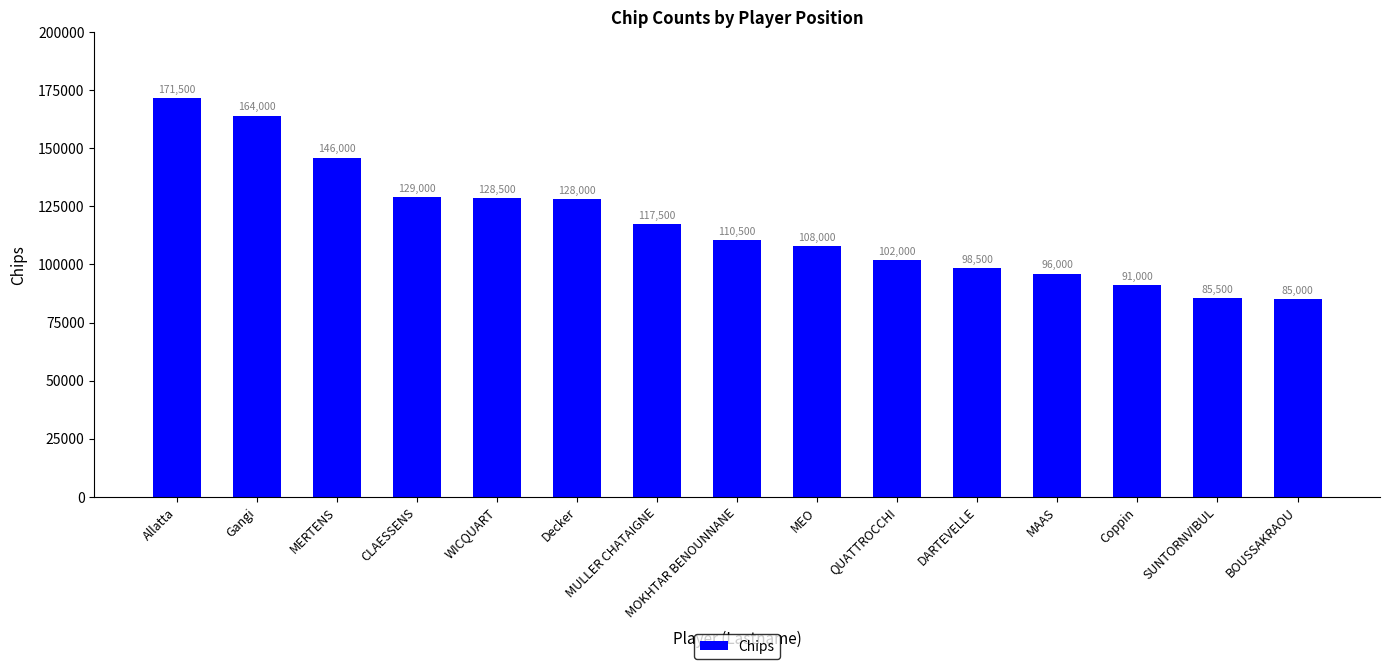

What is the value of the 9th bar from the left?

108000